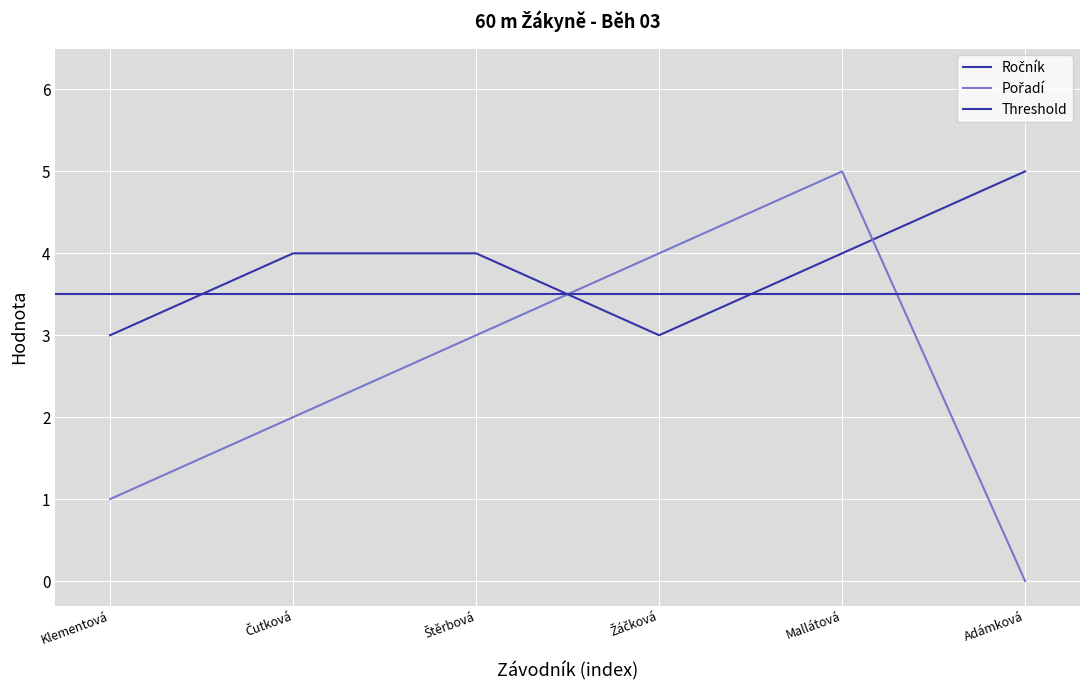

How many data points does each series have?

6